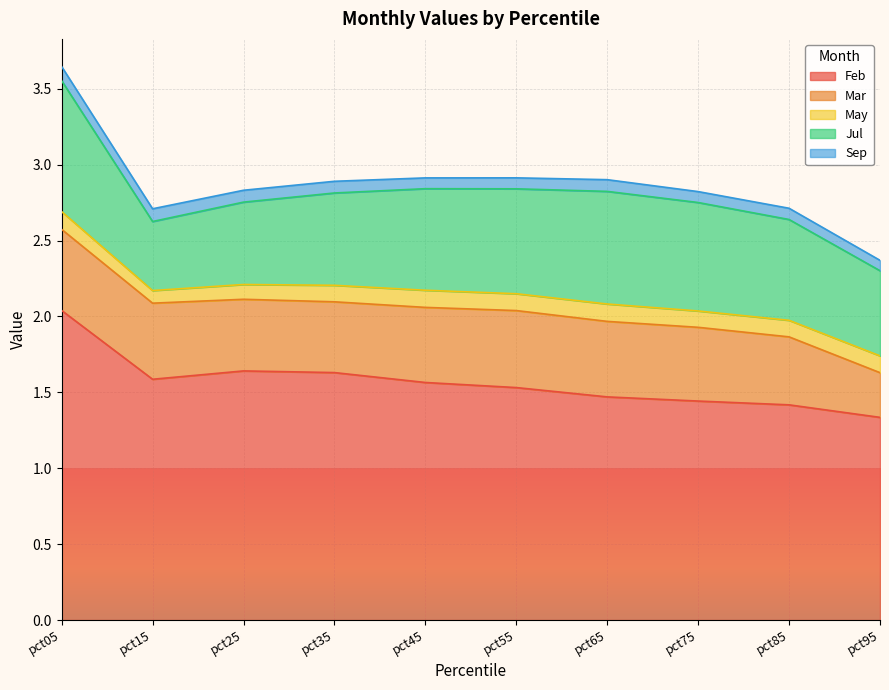

List the series in order of their peak value, lowest first.

Sep, May, Mar, Jul, Feb